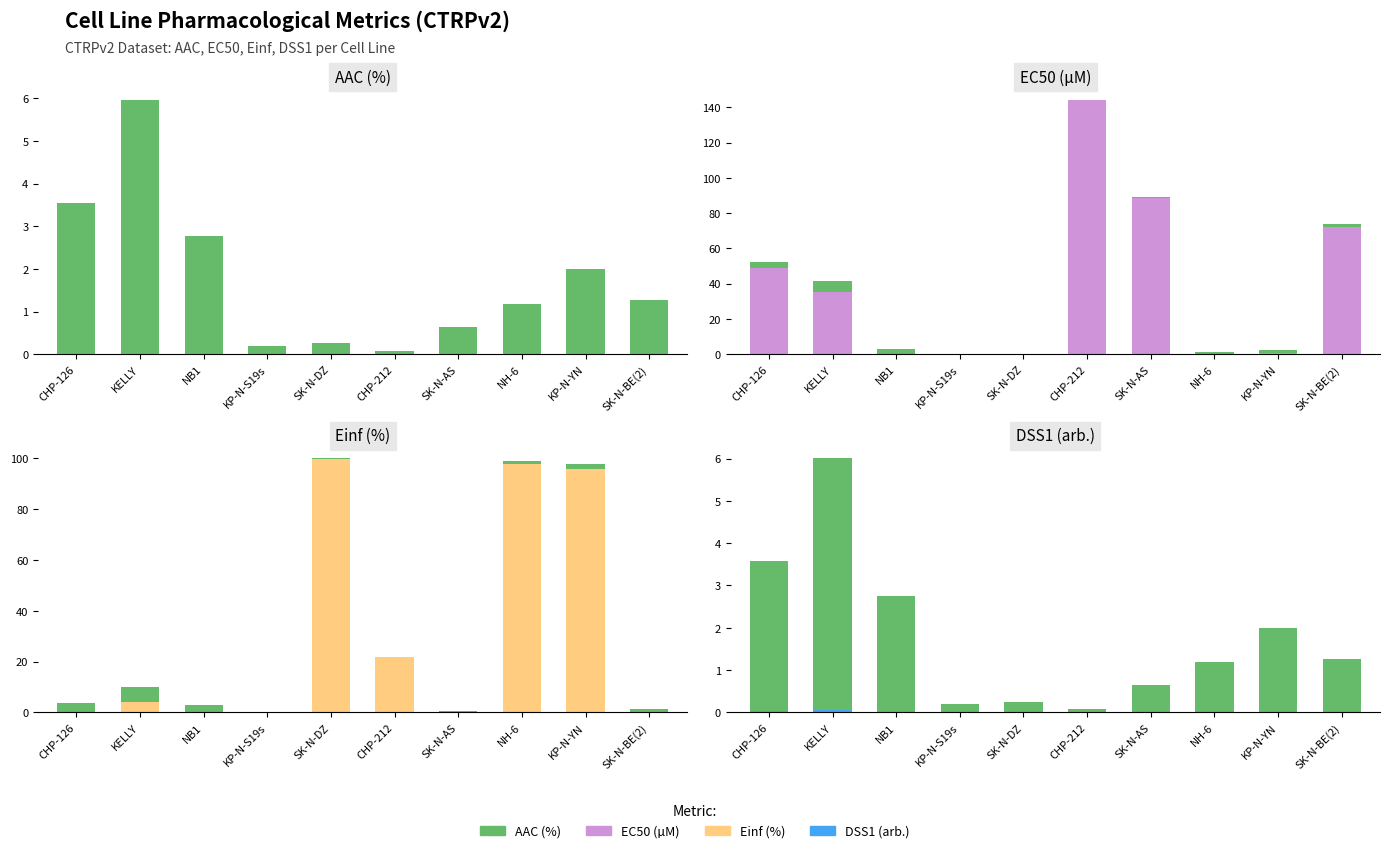

Is the value of EC50 (µM) [capped 200] at CHP-126 greater than the value of DSS1 (arb.) at NB1?

Yes